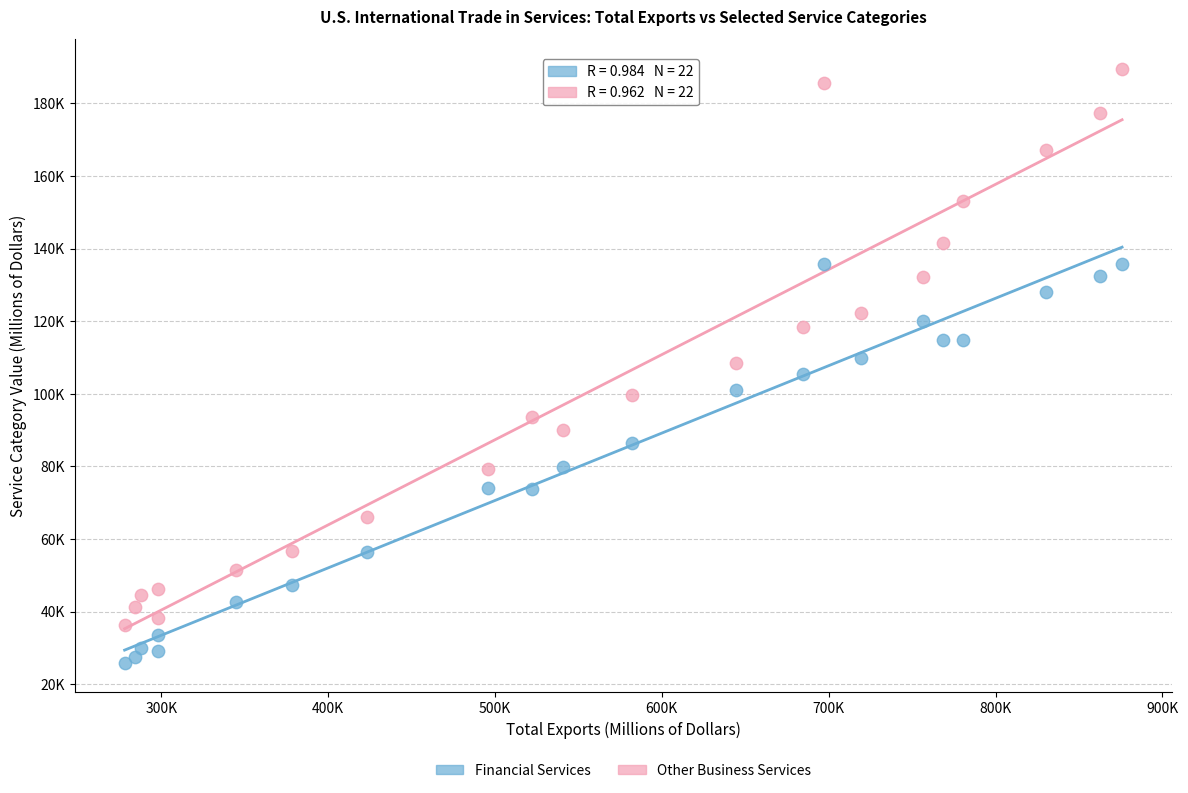

What are all the series names shown in the legend?

Financial Services, Other Business Services